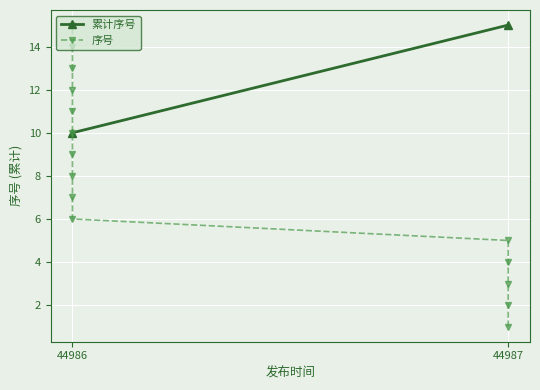

What is the value of the 4th point from the left?

1